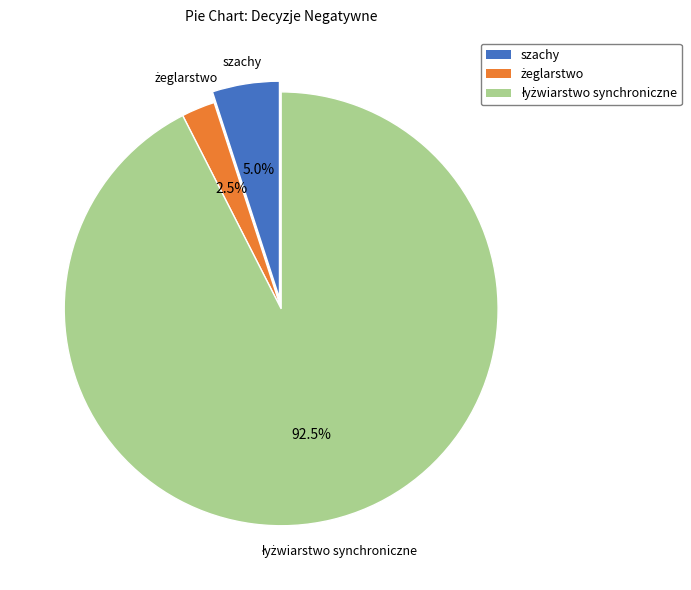

Is szachy the majority of the pie?

No